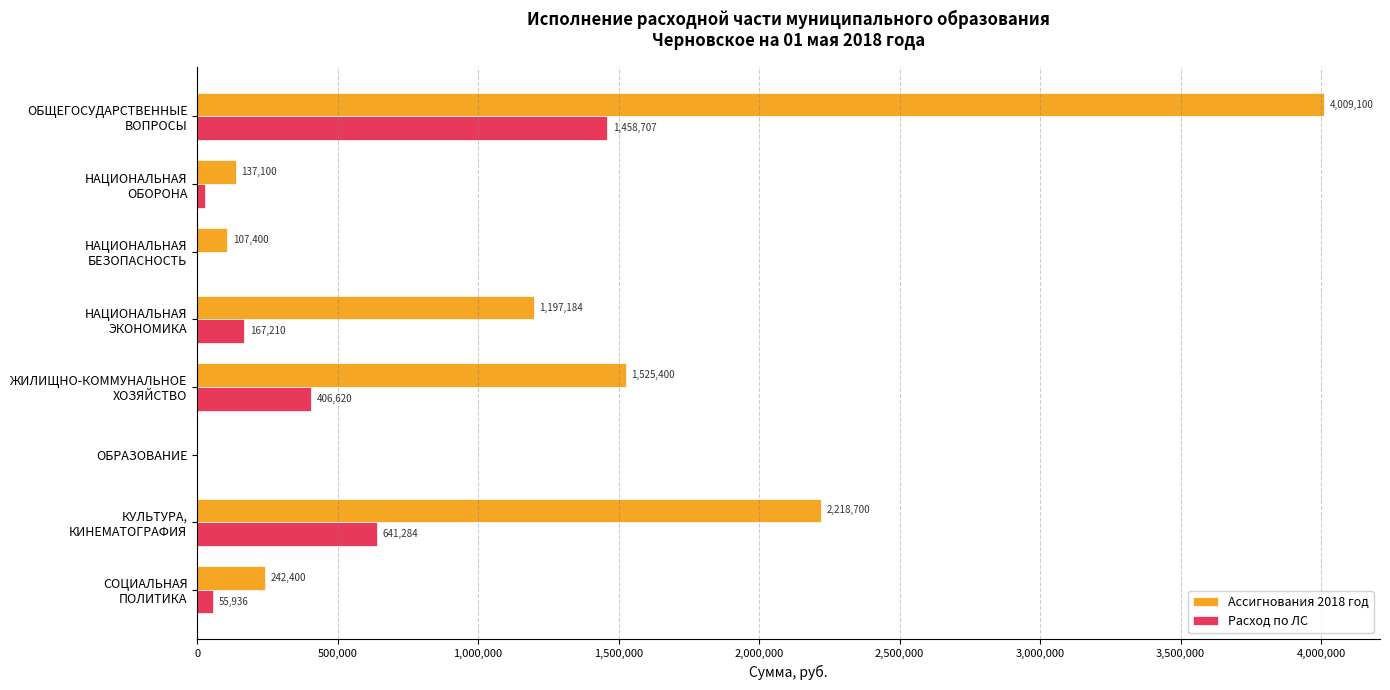

True or false: Расход по ЛС has a value of 691487.2 at ОБРАЗОВАНИЕ.

False